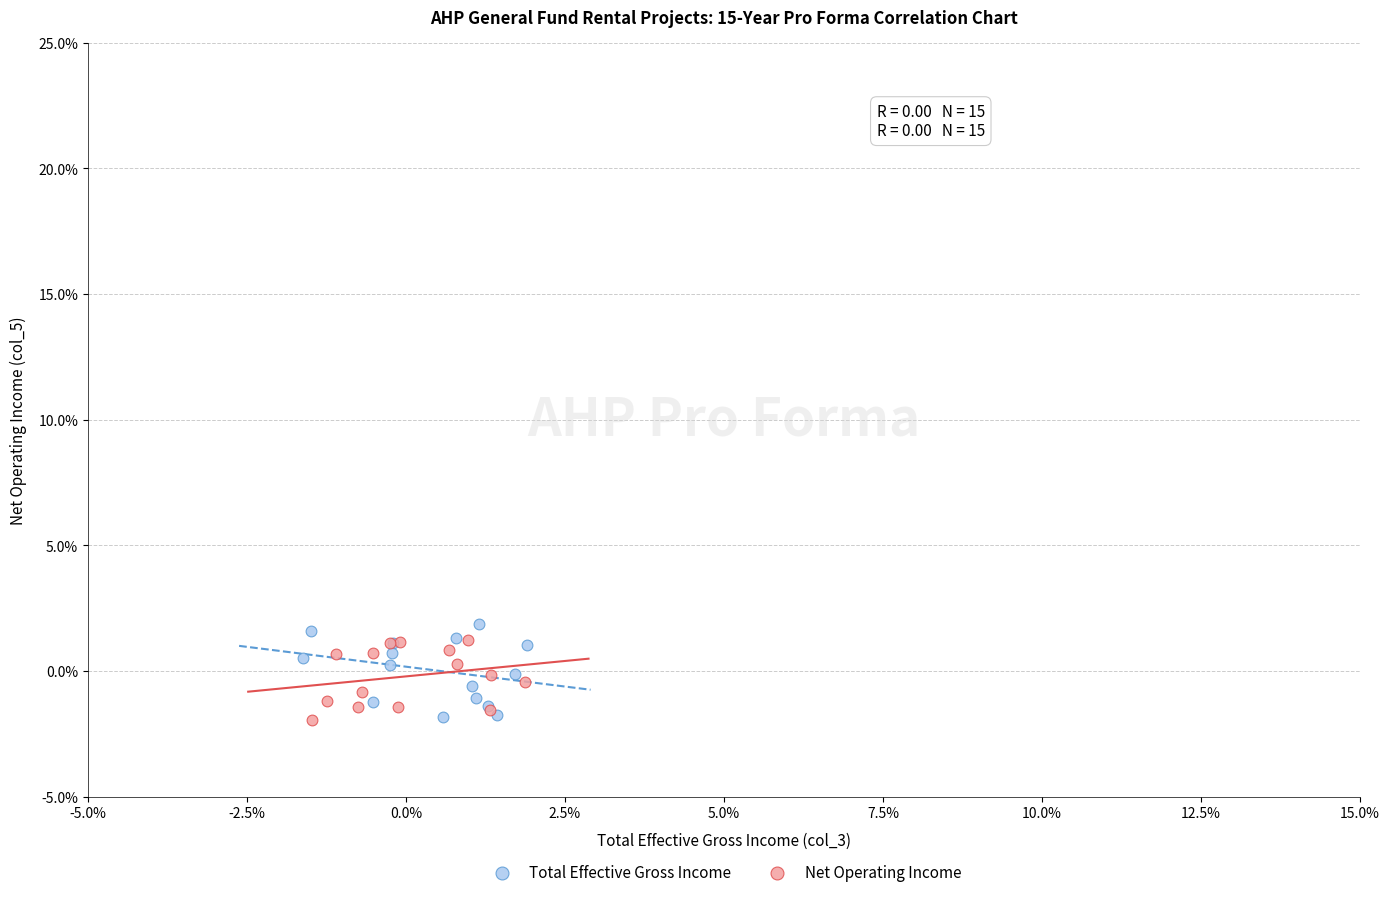

What are all the series names shown in the legend?

Total Effective Gross Income, Net Operating Income